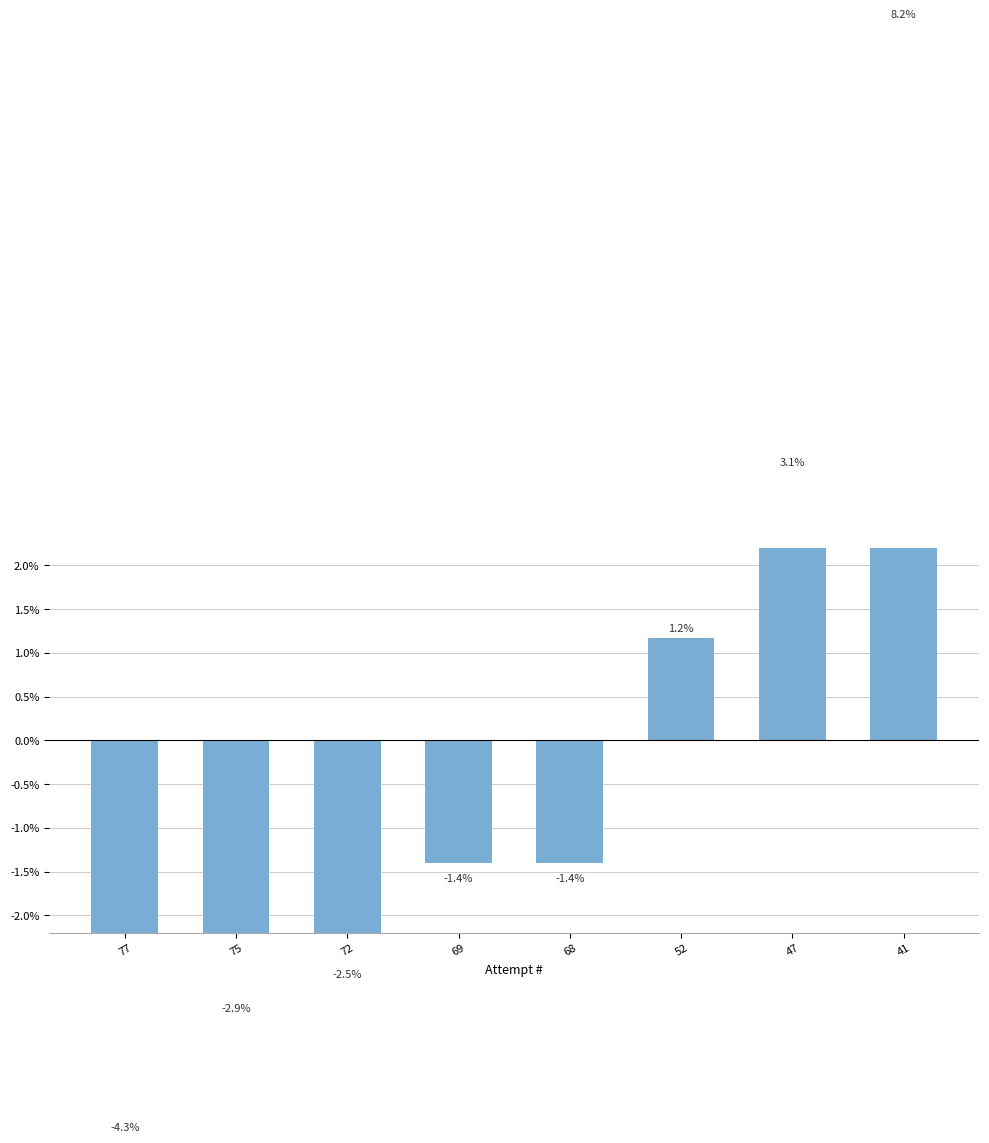

Reading left to right, transcribe all the data shown in this chart.

-4.3	-2.9	-2.5	-1.4	-1.4	1.2	3.1	8.2